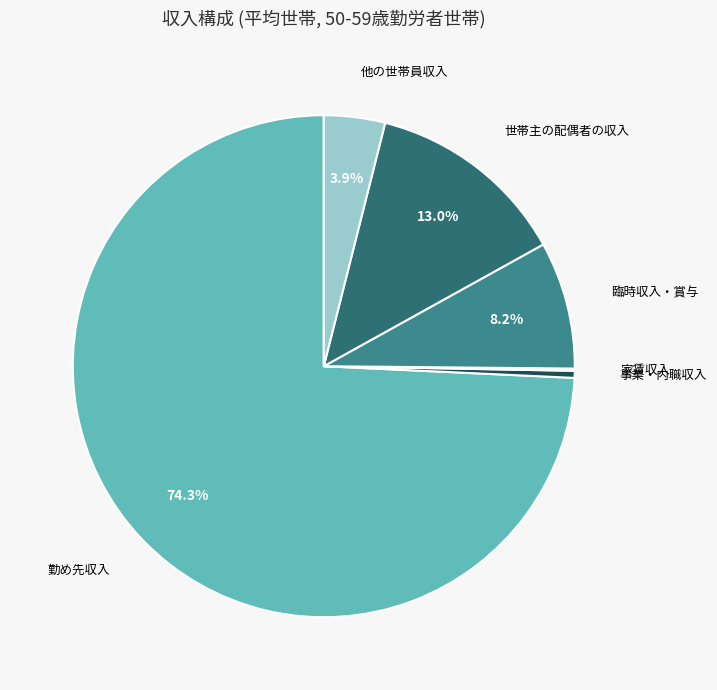

Between 臨時収入・賞与 and 他の世帯員収入, which is larger?

臨時収入・賞与